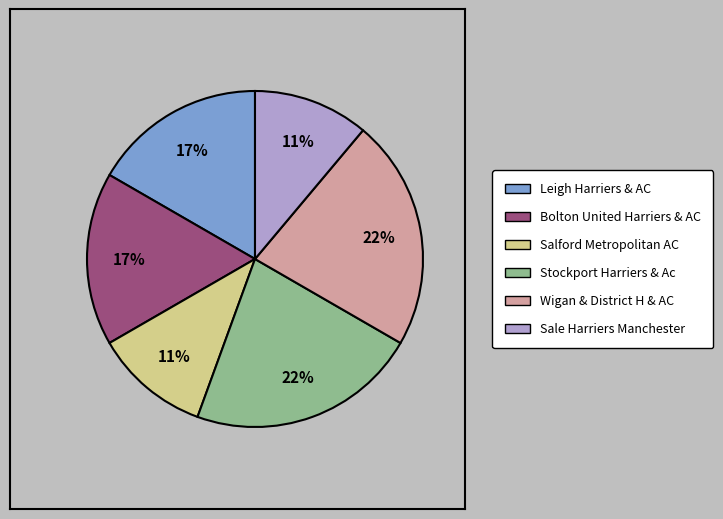

To the nearest percent, what is the combined percentage of Sale Harriers Manchester and Wigan & District H & AC?

33%